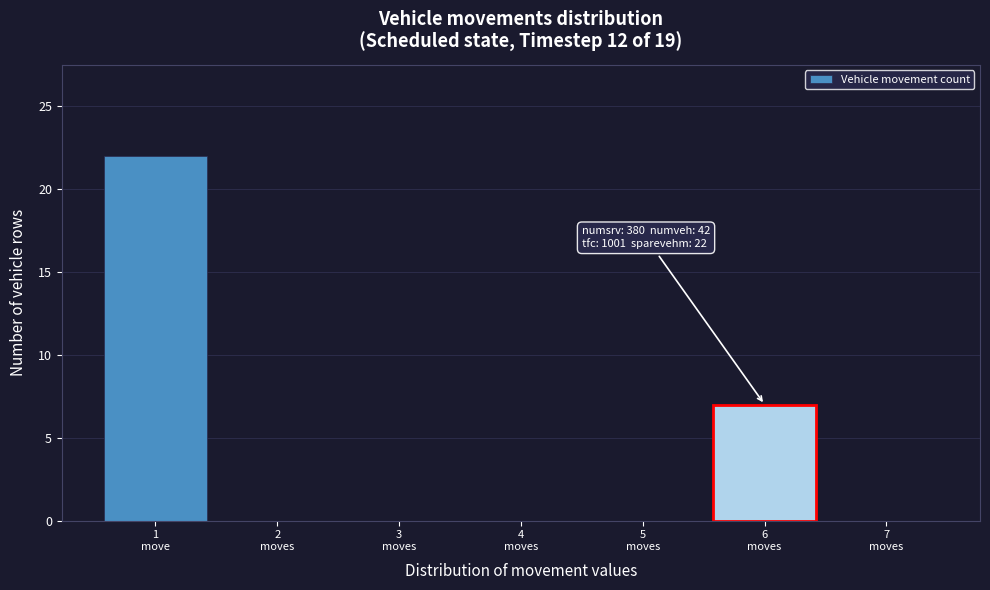

What is the greatest value displayed?

22